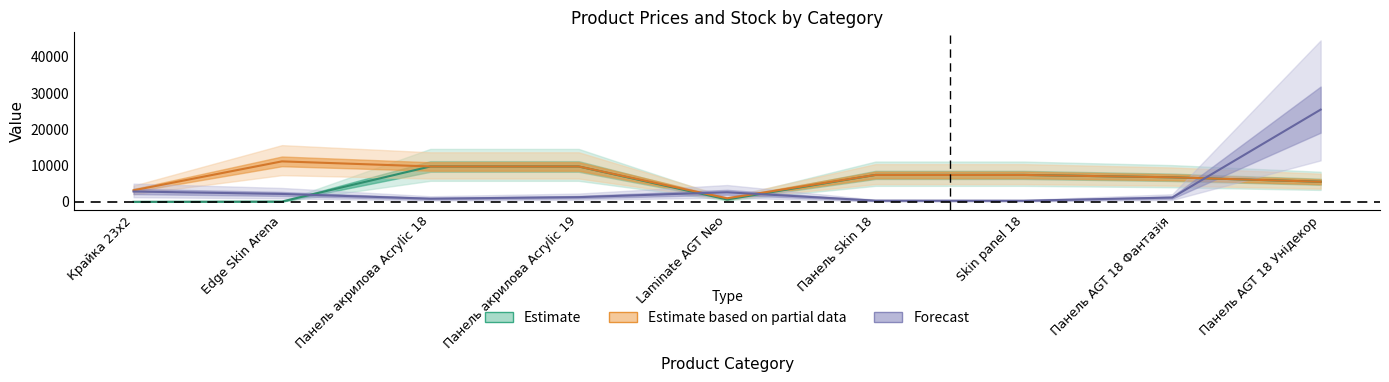

What is the label of the 3rd point from the left?

Панель акрилова Acrylic 18